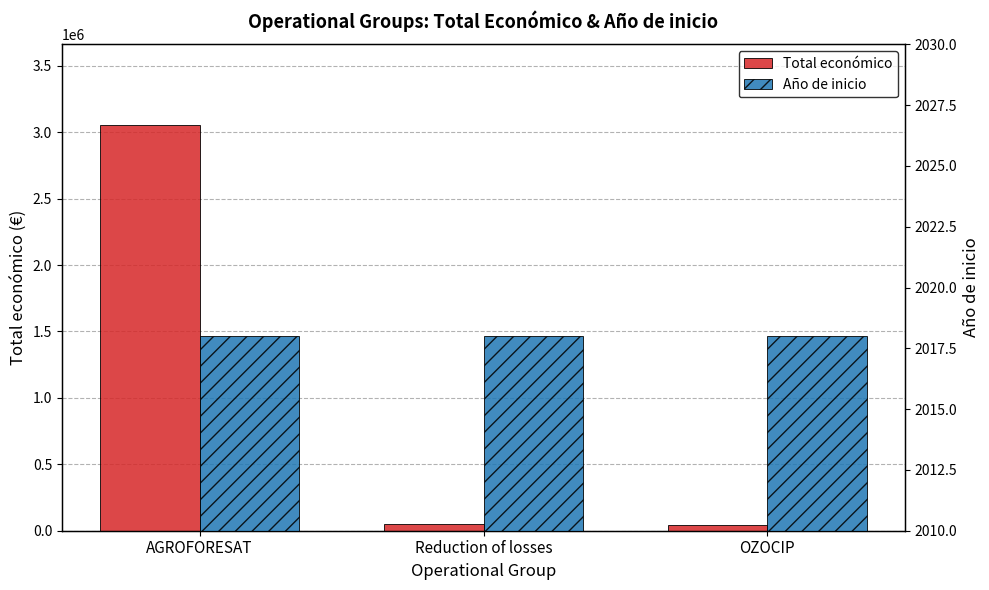

At AGROFORESAT, list the series in order from smallest to largest.

Año de inicio, Total económico